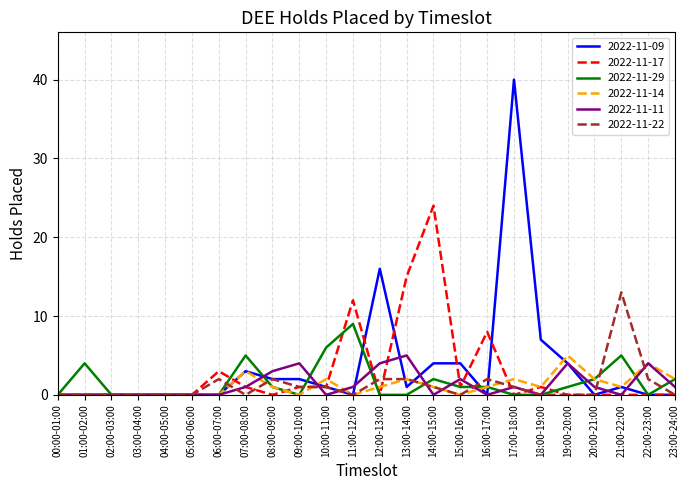

The 2022-11-17 series shows 1 at 18:00-19:00. True or false?

True